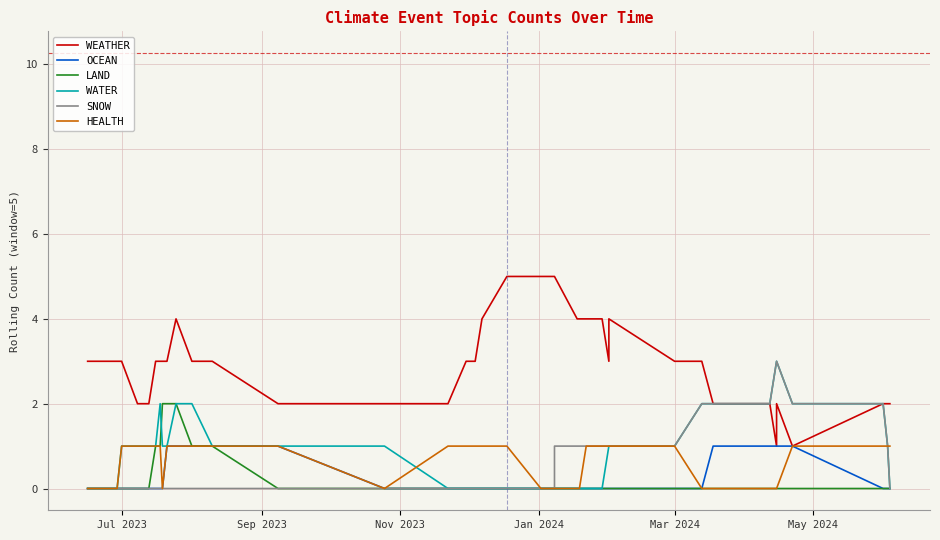

What is the label of the 36th point from the right?

Jul 2023